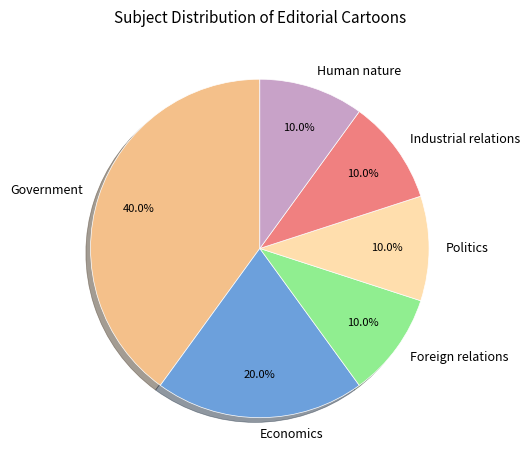

What is the largest slice in the pie chart?

Government